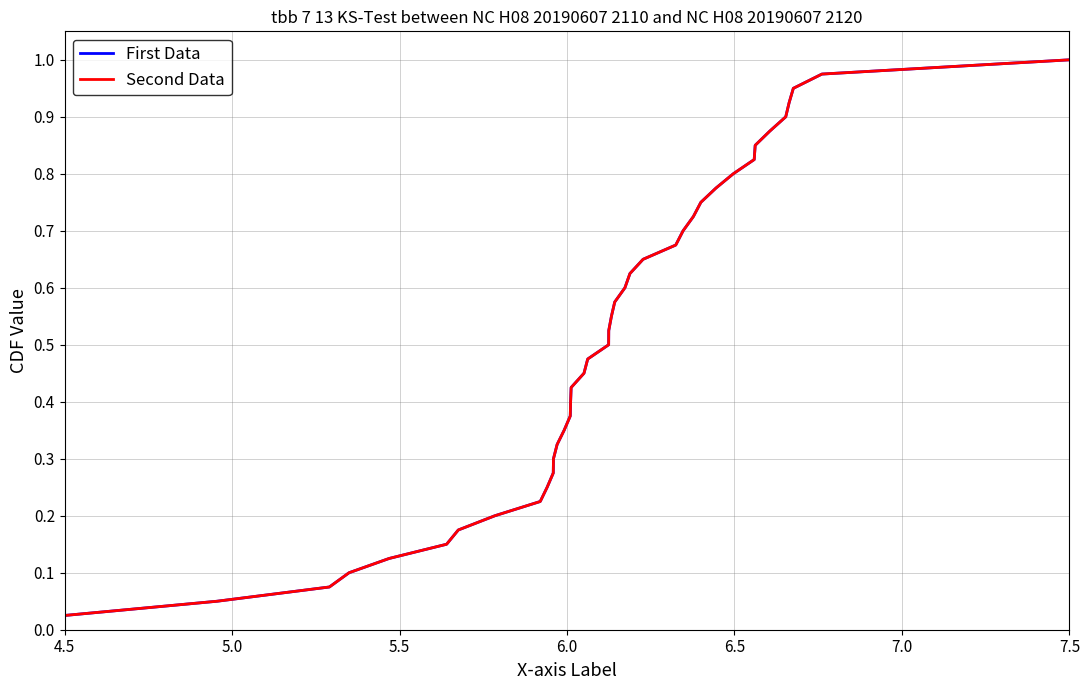

Which category has the lowest value in the First Data series?

4.5